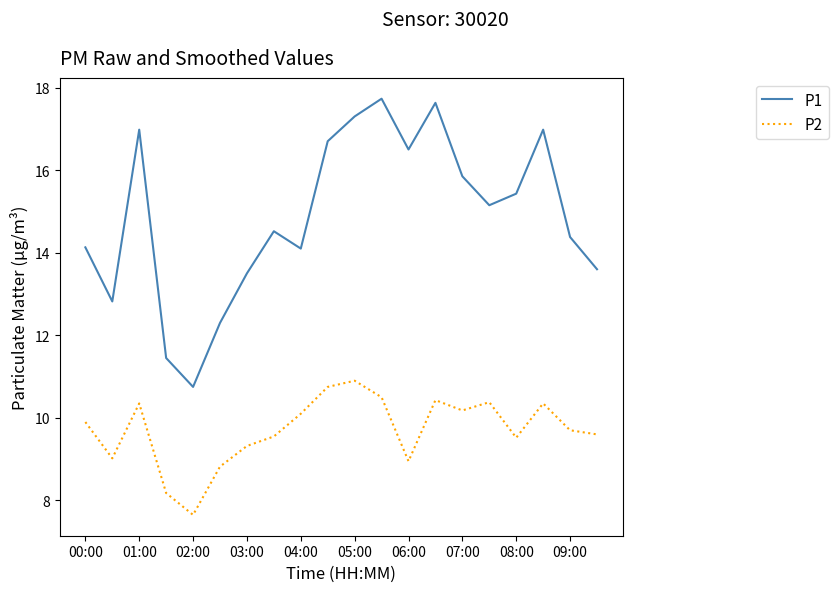

What is the smallest value displayed?

7.7